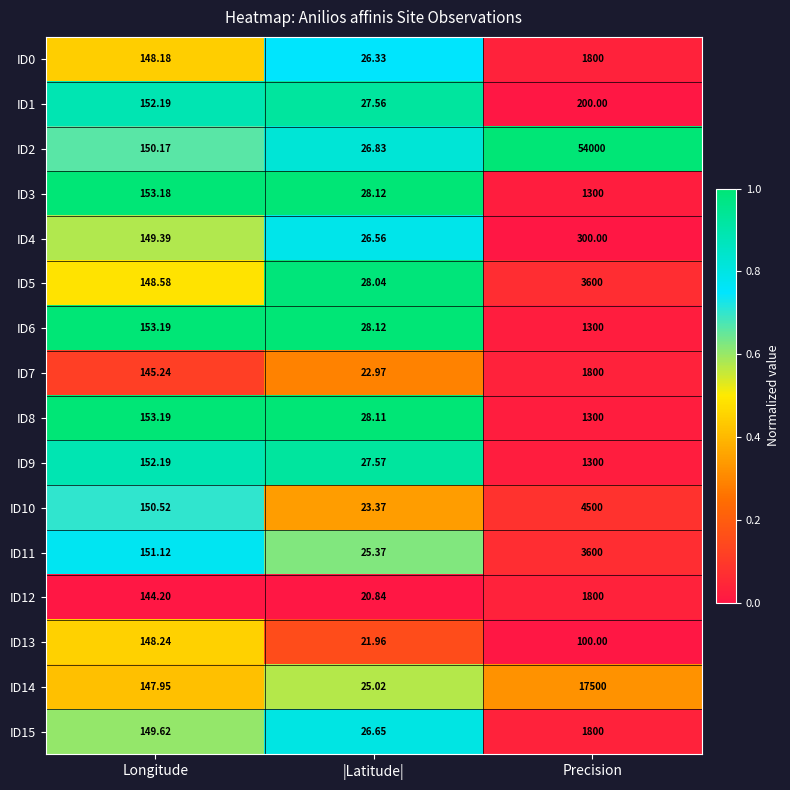

Which label corresponds to the largest value in the chart?

Precision